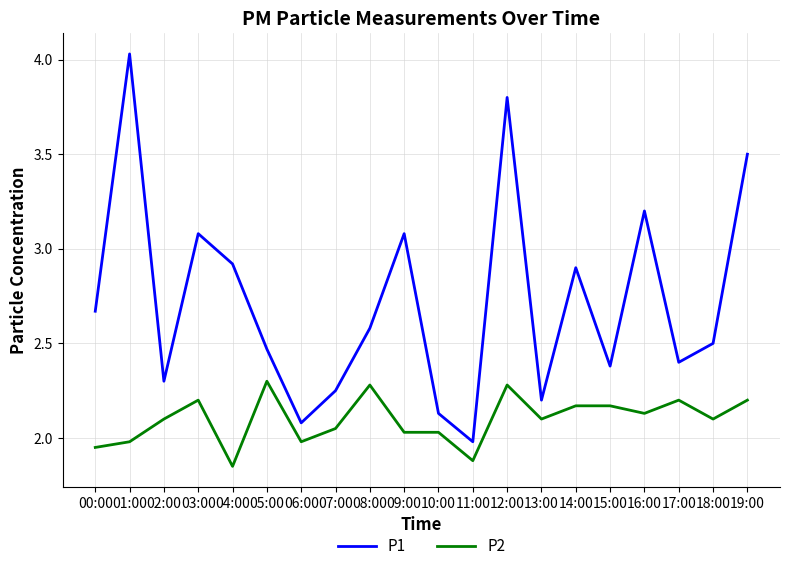

Which series has the widest spread of values?

P1